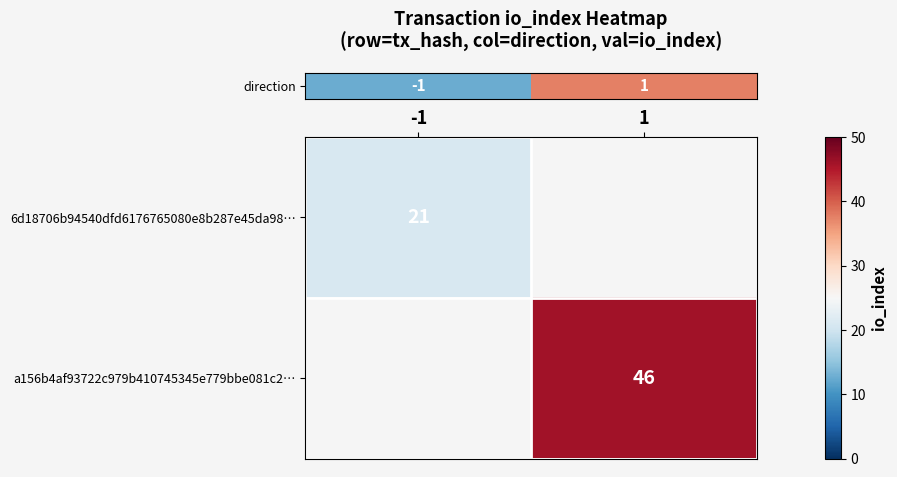

List the series in order of their peak value, lowest first.

row_0, row_1